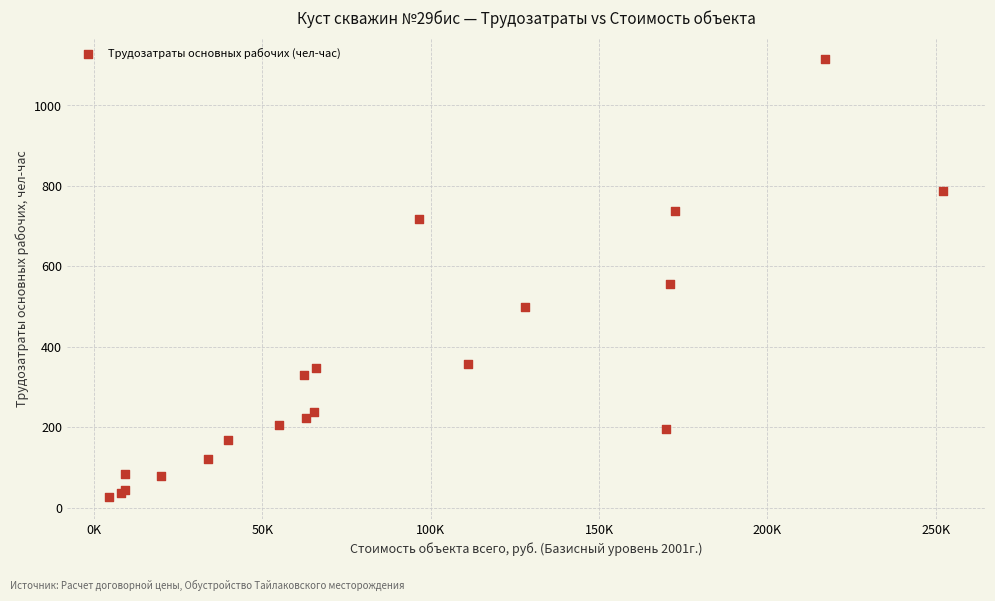

What Y value in the scatter plot is closest to 570?

557.0